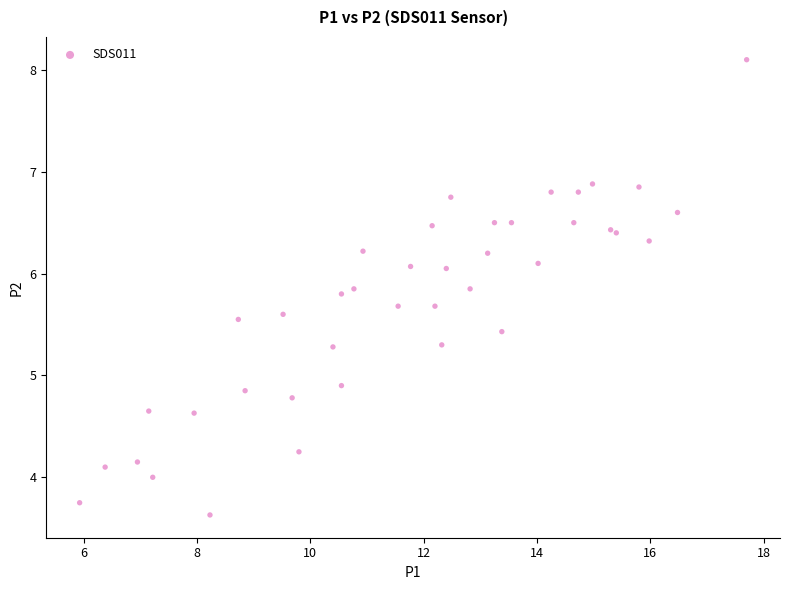

What Y value in the scatter plot is closest to 5?

4.9